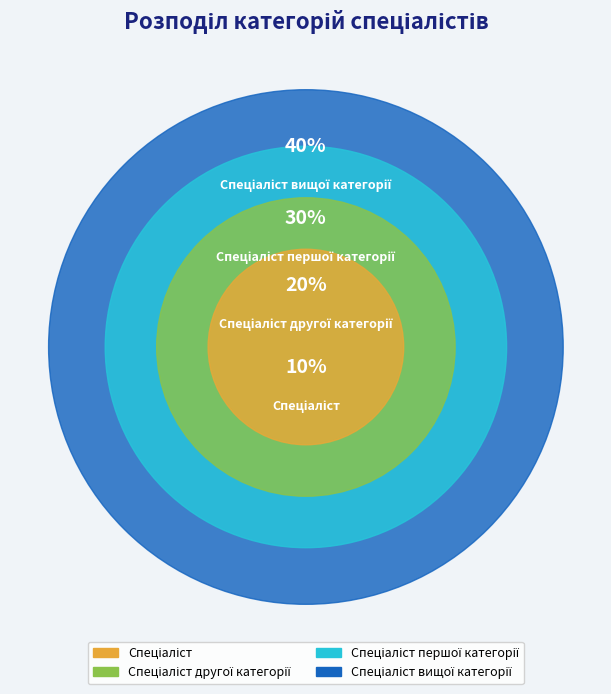

The Спеціаліст вищої категорії slice represents 35% of the pie. True or false?

False